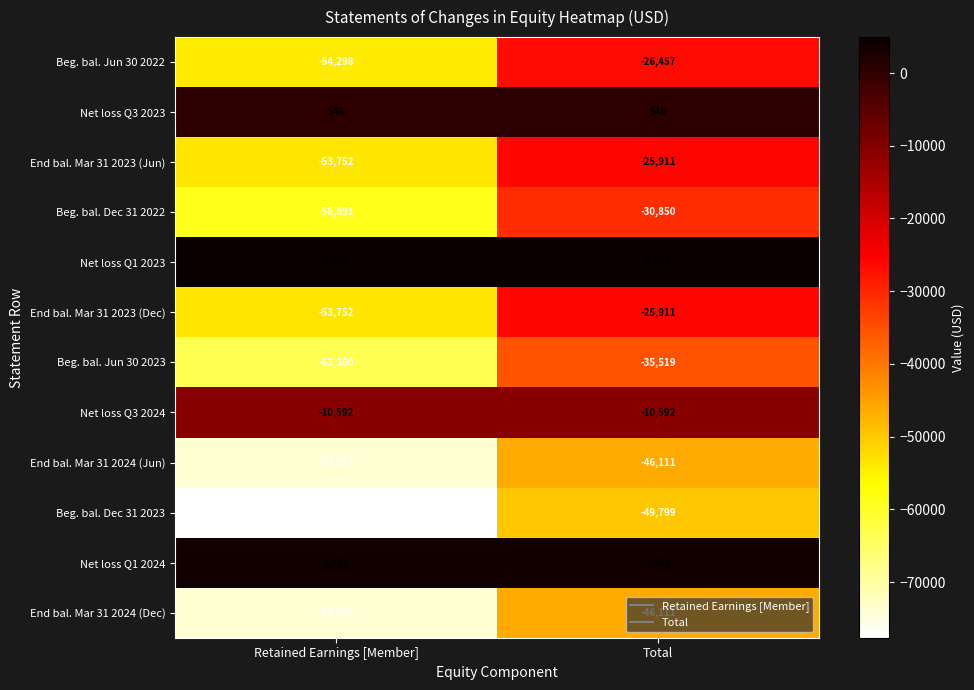

Which category has the lowest value across all series?

Retained Earnings [Member]